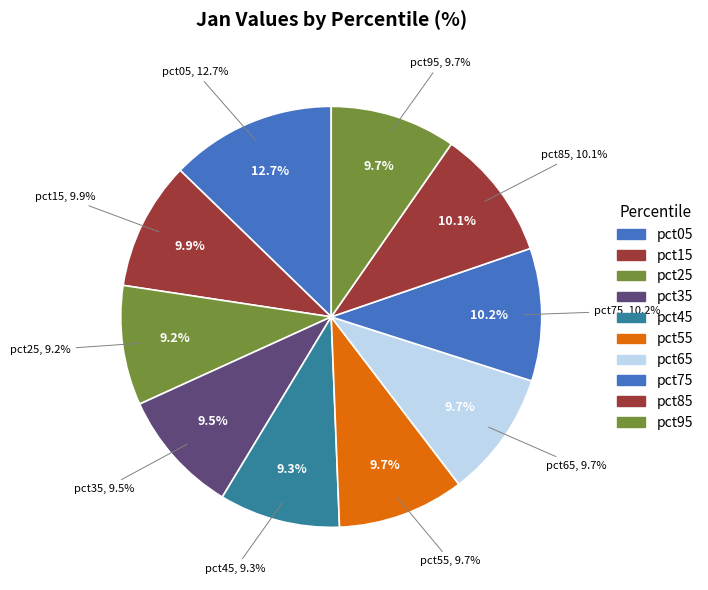

To the nearest percent, what is the combined percentage of pct45 and pct15?

19%